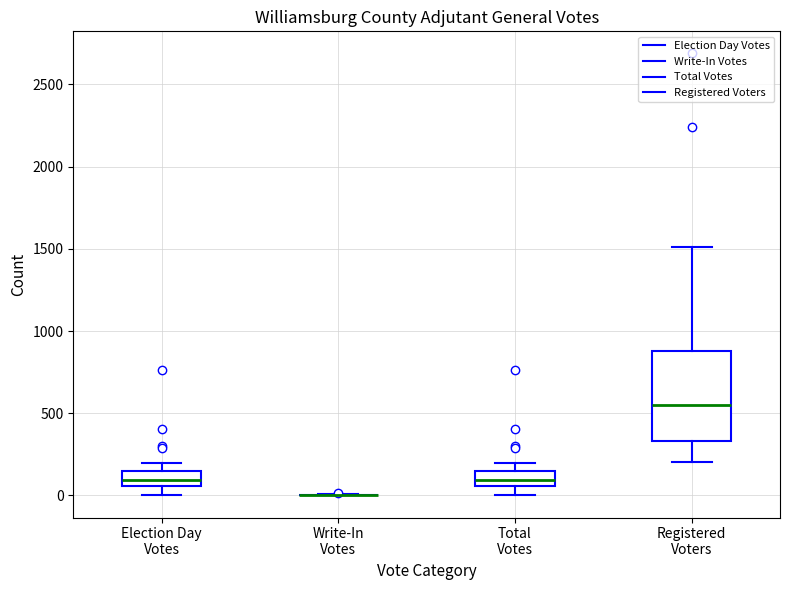

Reading left to right, transcribe this box plot: for each box, give where its median line is, the range the box spans, and where its two whiskers end, as read against the y-axis. The values are not printed on the chart, so give them approximately, as read against the axis.

Election Day Votes: median 100, box 50 to 150, whiskers 0 to 200
Write-In Votes: box collapsed to a line at 0, whiskers 0 to 0
Total Votes: median 100, box 50 to 150, whiskers 0 to 200
Registered Voters: median 550, box 350 to 900, whiskers 200 to 1500